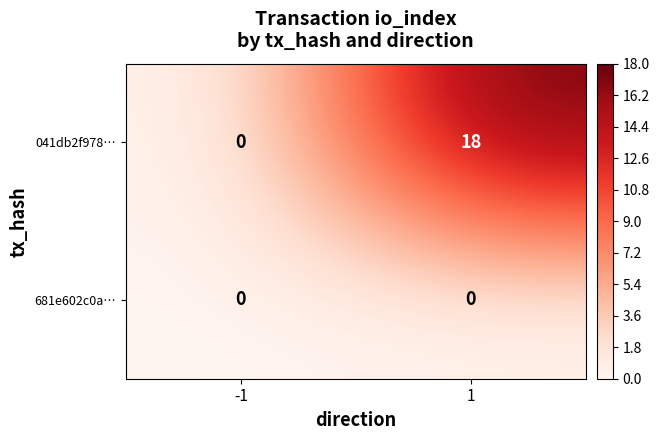

What is the difference between the 041db2f978… values at 1 and -1?

18